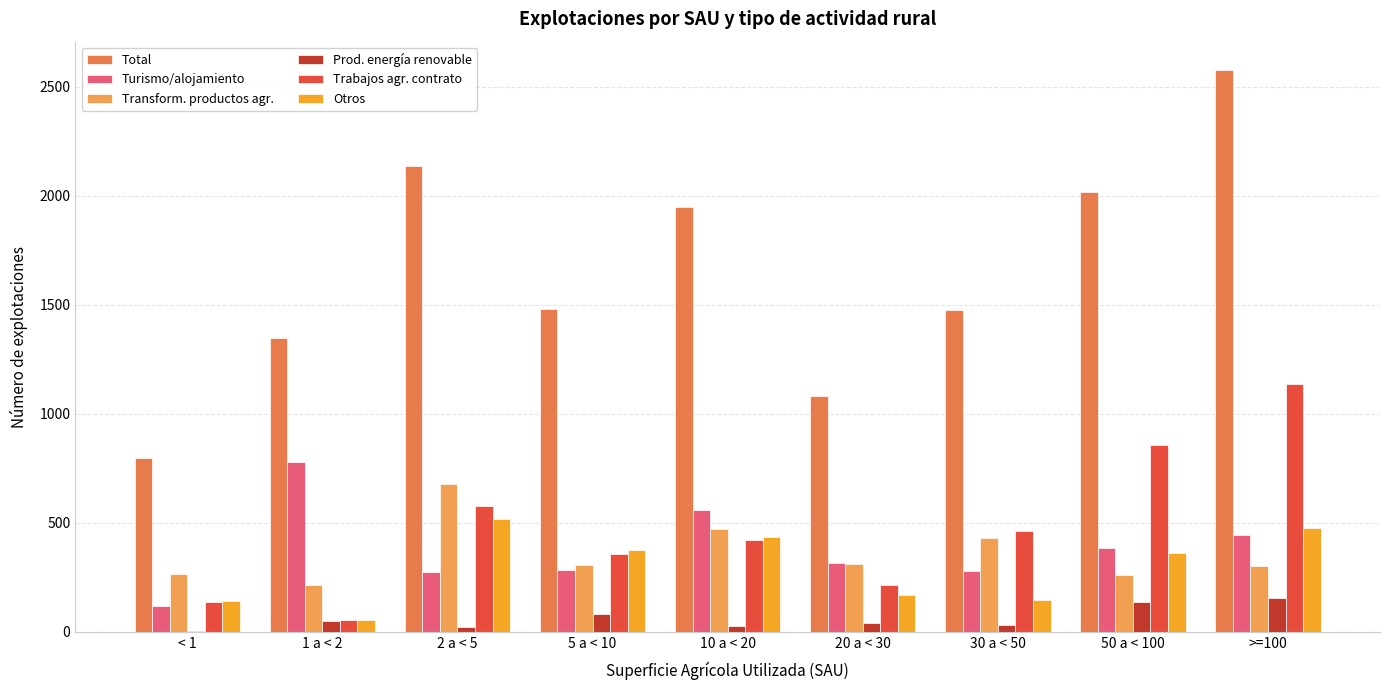

What is the total value across all series at 30 a < 50?

2819